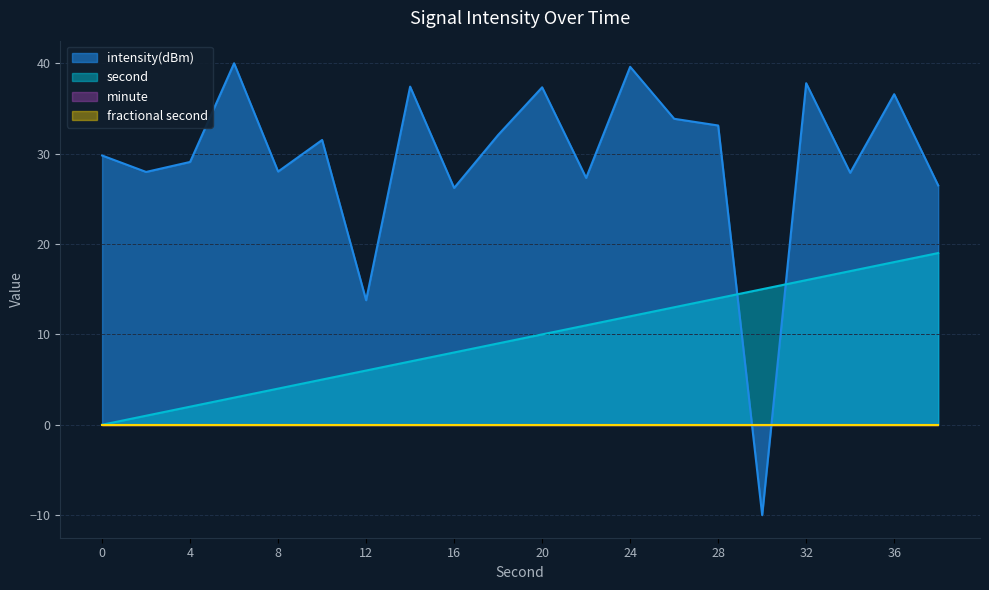

The value of second at 30 is 15.0. True or false?

True